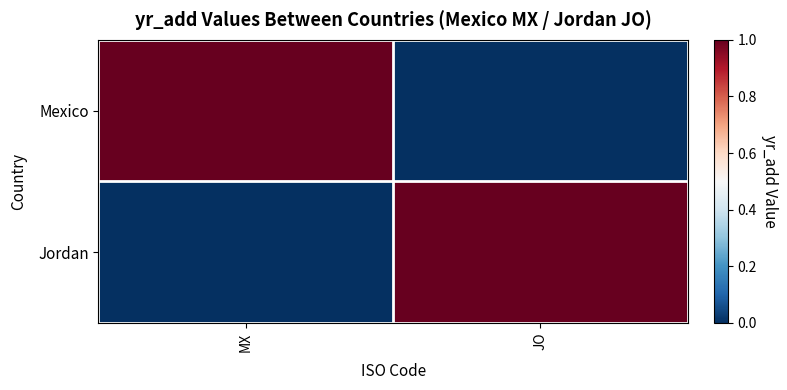

Reading right to left, what are all the values shown in this chart?

Mexico: JO=0	MX=1
Jordan: JO=1	MX=0